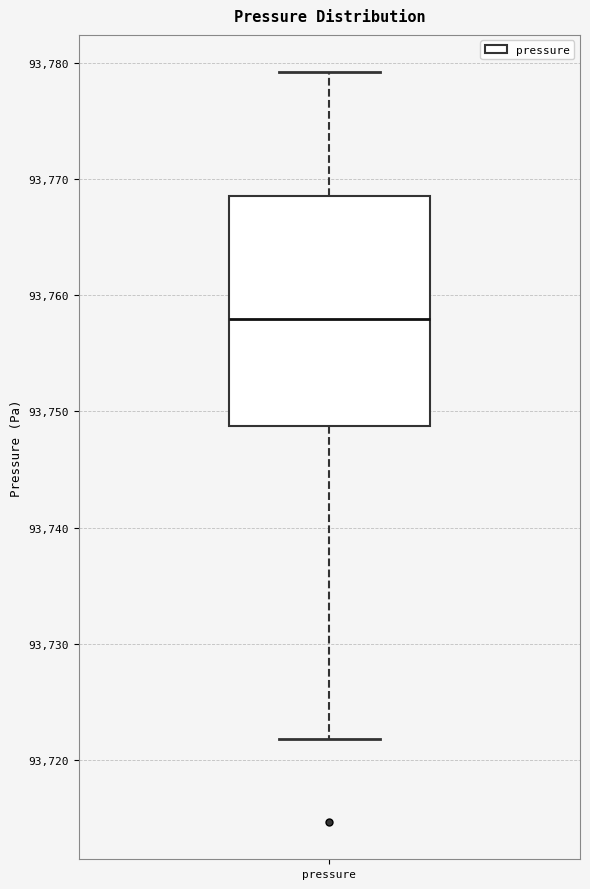

Where does the median line of the box for pressure sit on the y-axis? The values are not printed on the chart, so give them approximately, as read against the axis.

93758